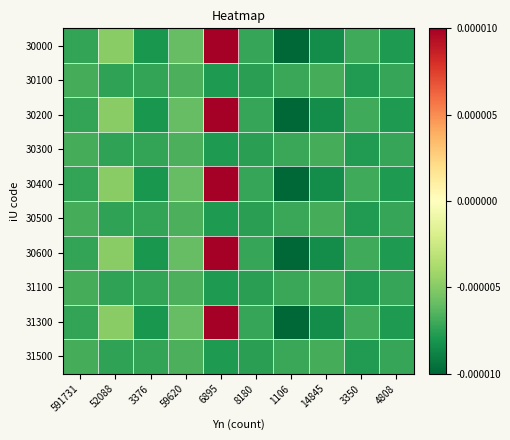

How many categories are shown in the chart?

10